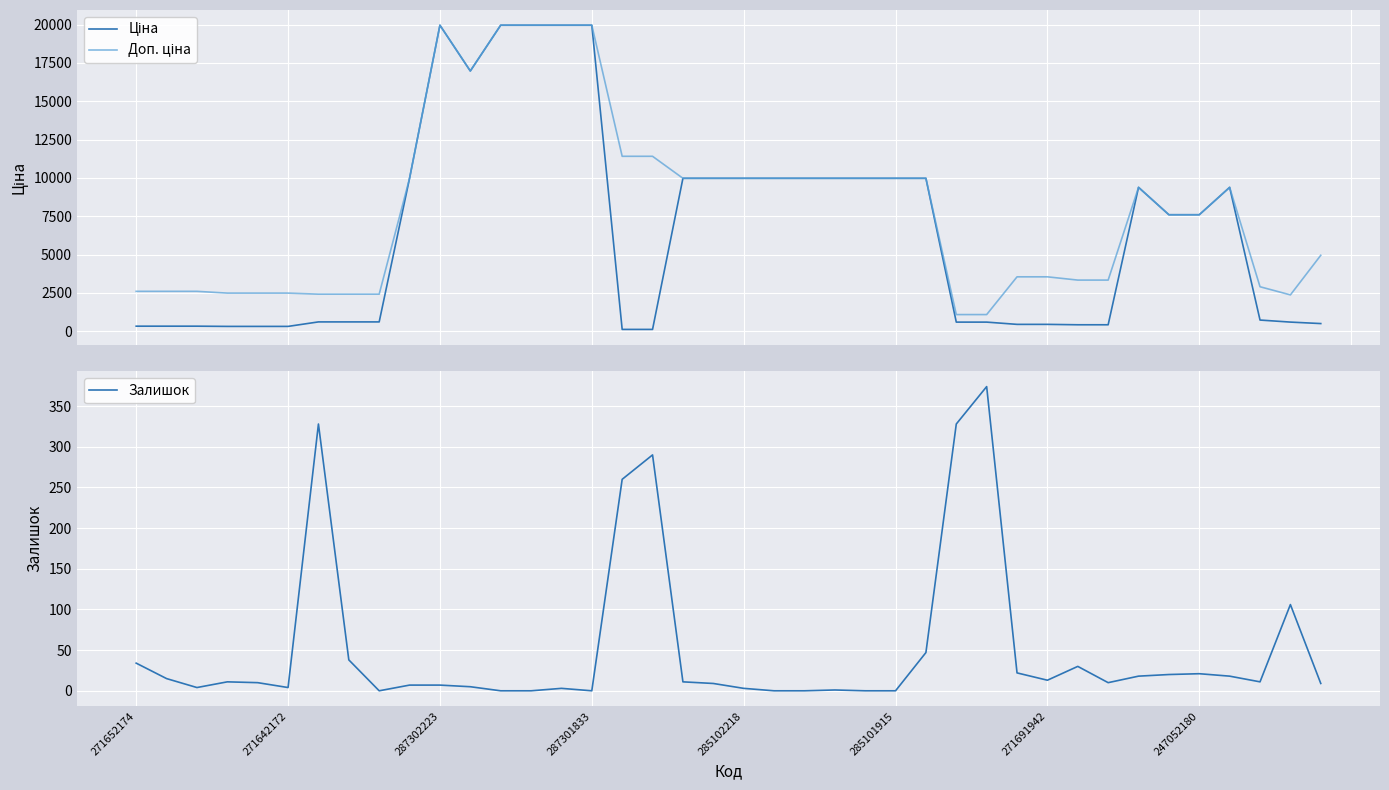

The value of Ціна at 31 is 563.3. True or false?

False